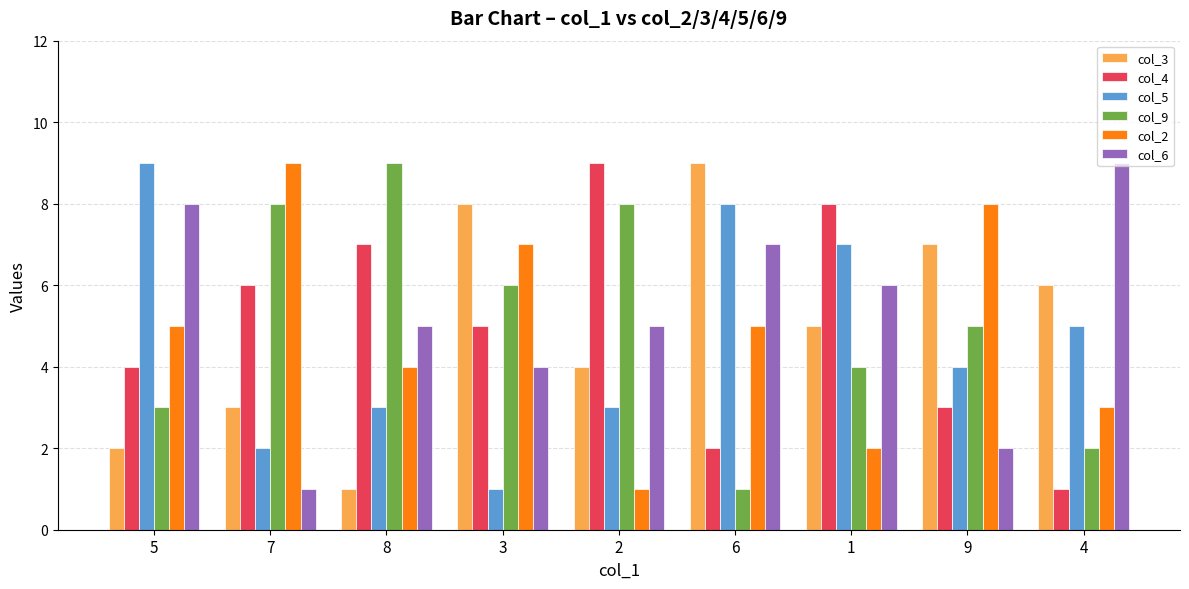

Which series has the largest total across all categories?

col_6